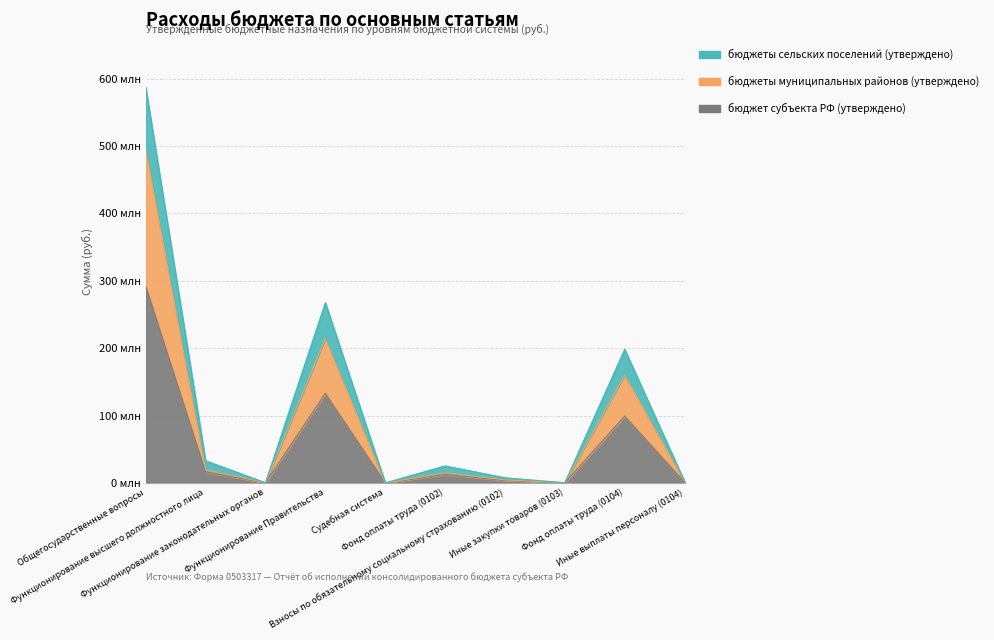

True or false: бюджет субъекта РФ (утверждено) and бюджеты муниципальных районов (утверждено) cross at least once.

False